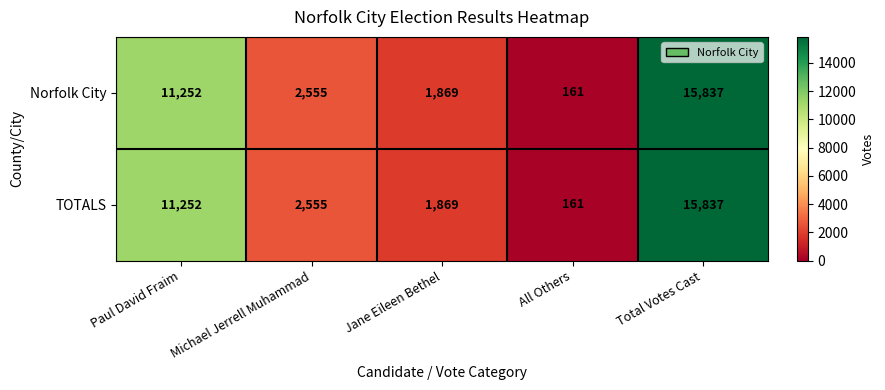

At which category is the sum across all series the highest?

Total Votes Cast